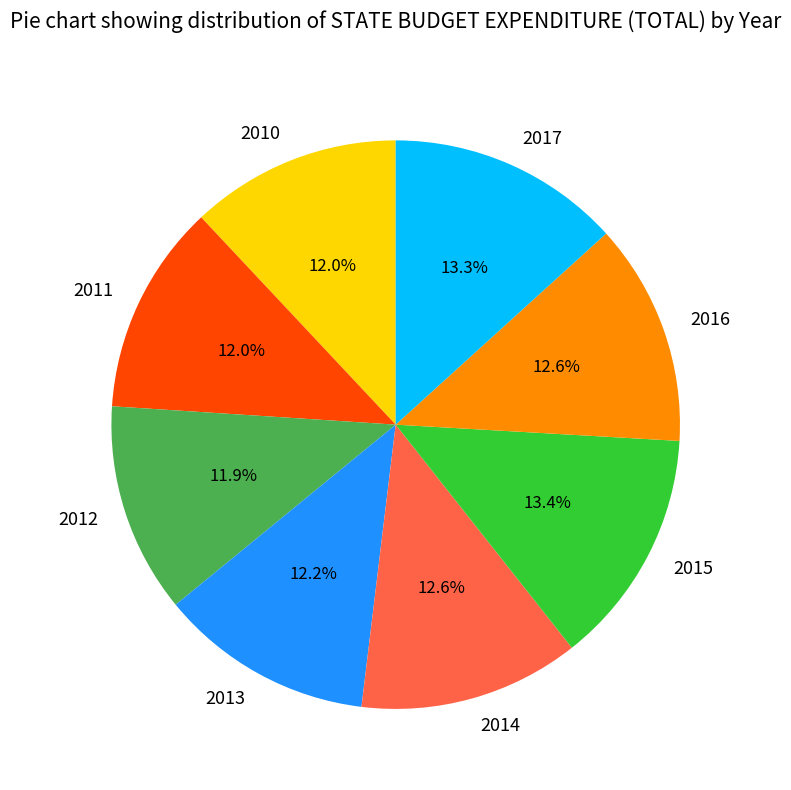

Does 2011 account for over 50% of the chart?

No